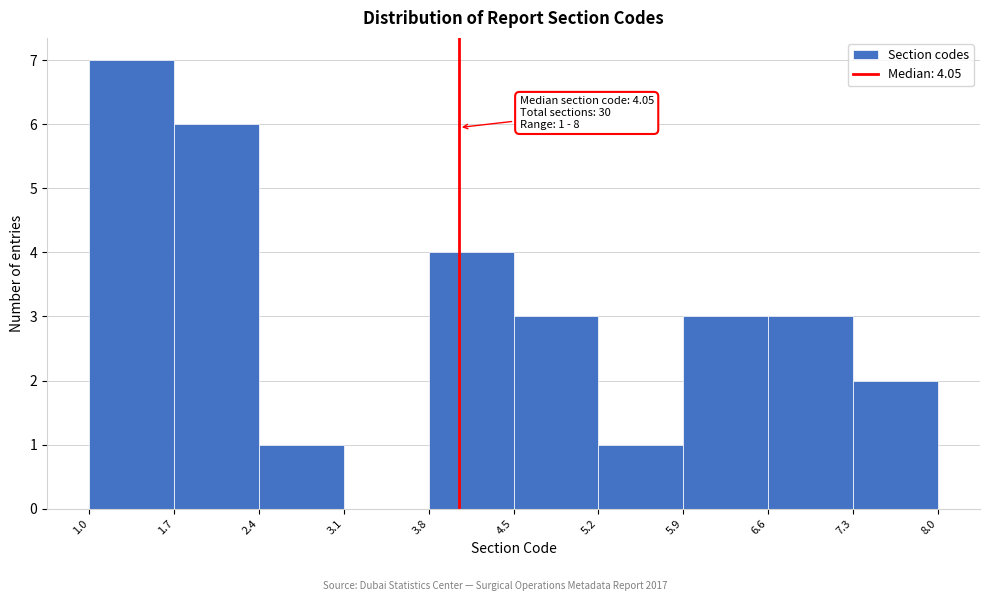

Over which range of the x-axis is the bar tallest?

1.0 to 1.7